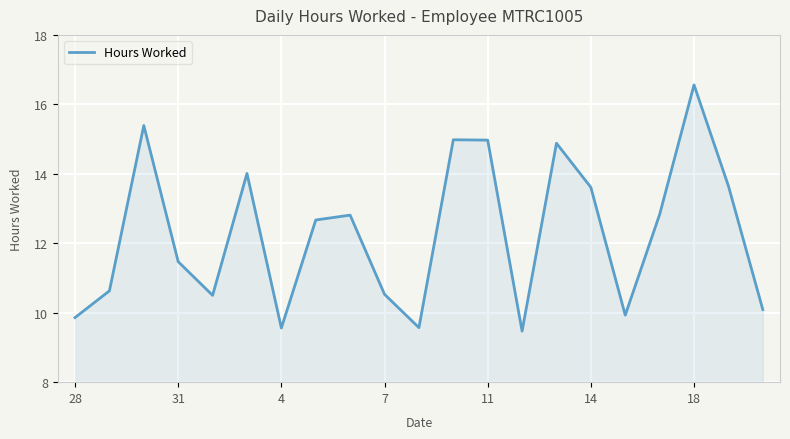

What is the average value?

12.3